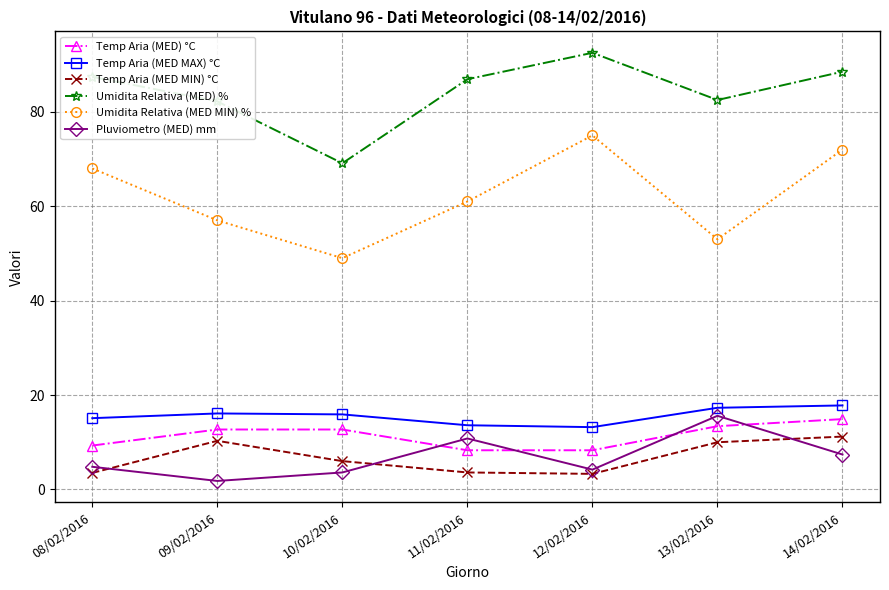

What is the sum of the Umidita Relativa (MED) % values at 12/02/2016 and 11/02/2016?

179.4